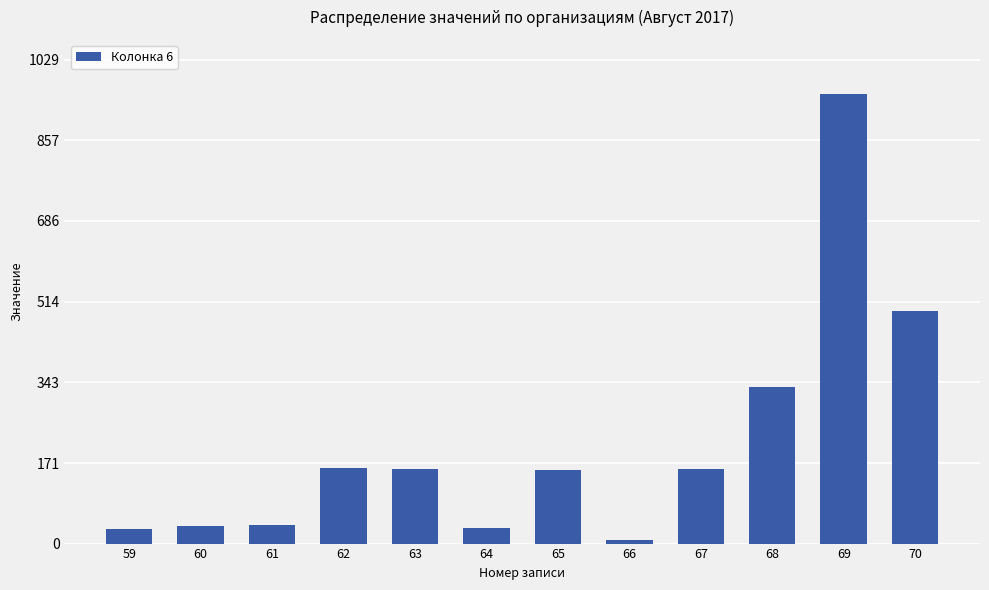

What is the sum of all values?

2566